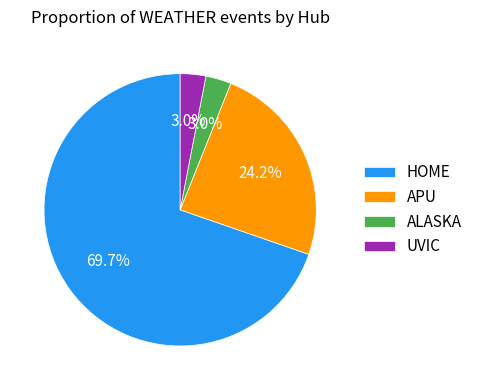

To the nearest percent, what is the difference between the largest and smallest slice percentages?

67%